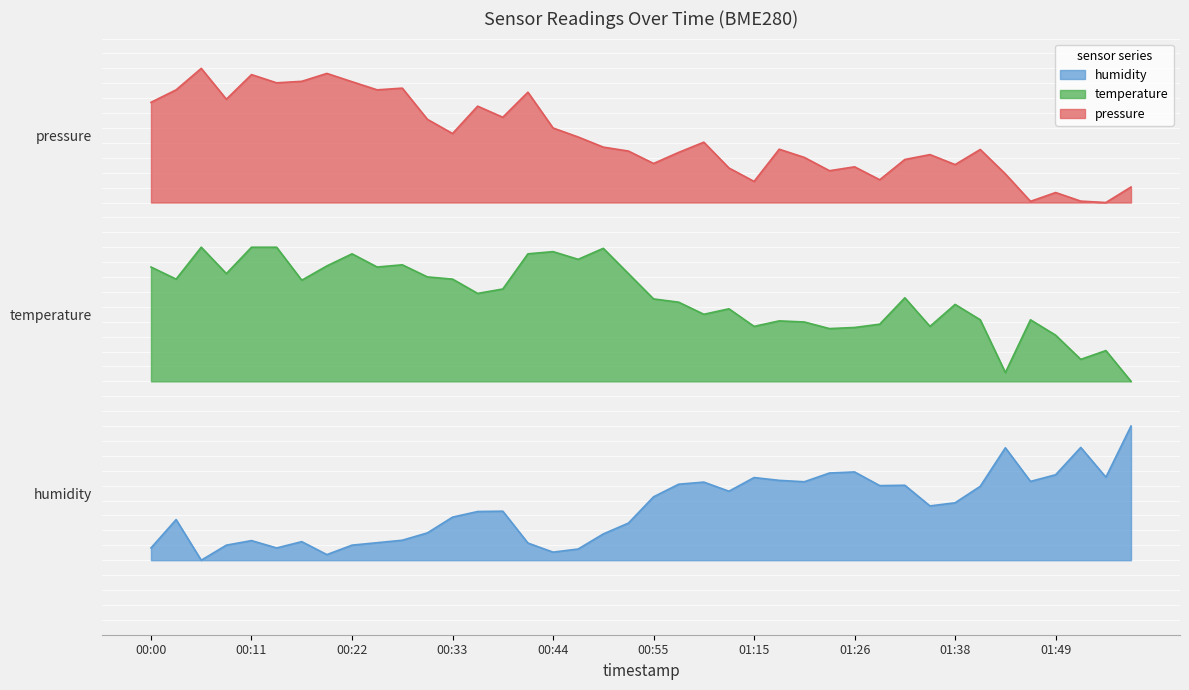

The value of pressure at 00:52 is 1.2. True or false?

False